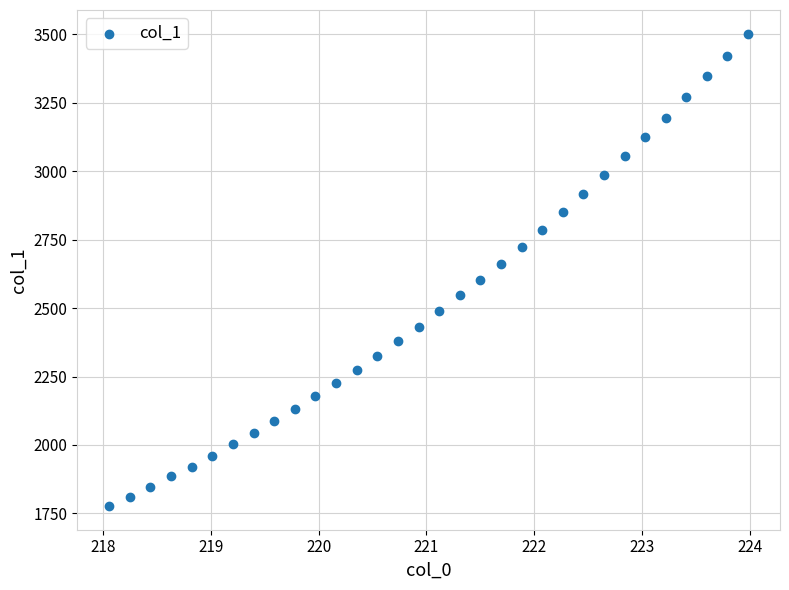

What is the range of X values (max minus min)?

5.9